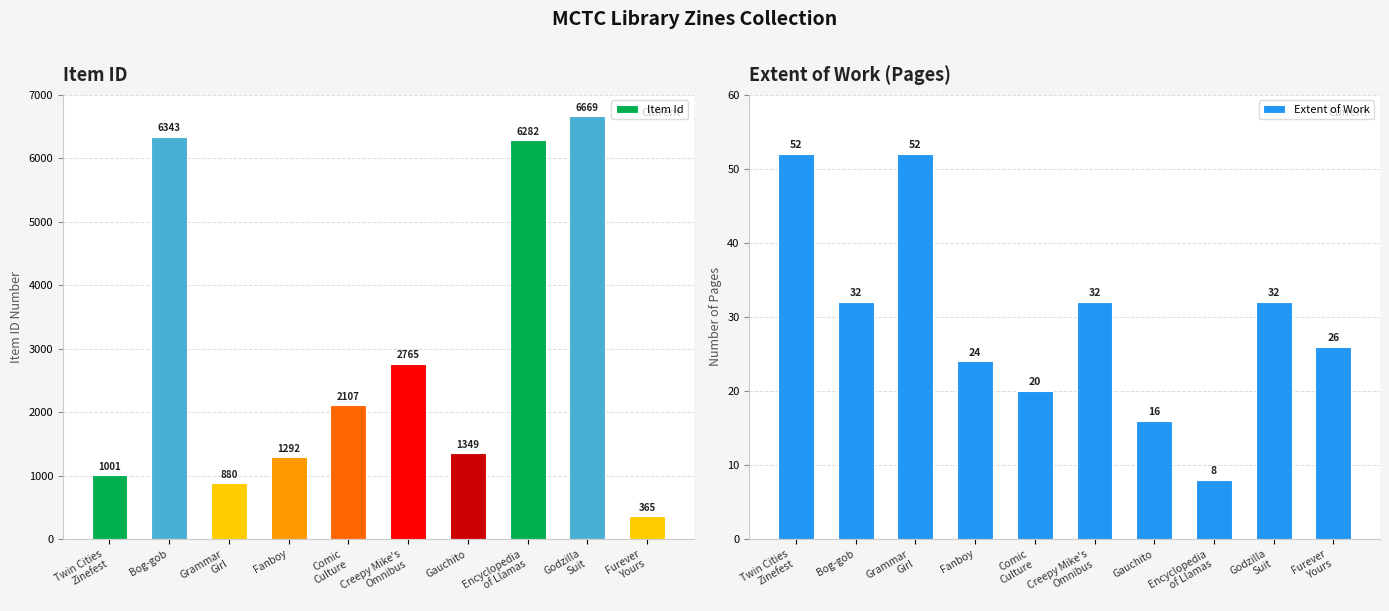

At which label is Item Id closest to 3517?

Creepy Mike's
Omnibus